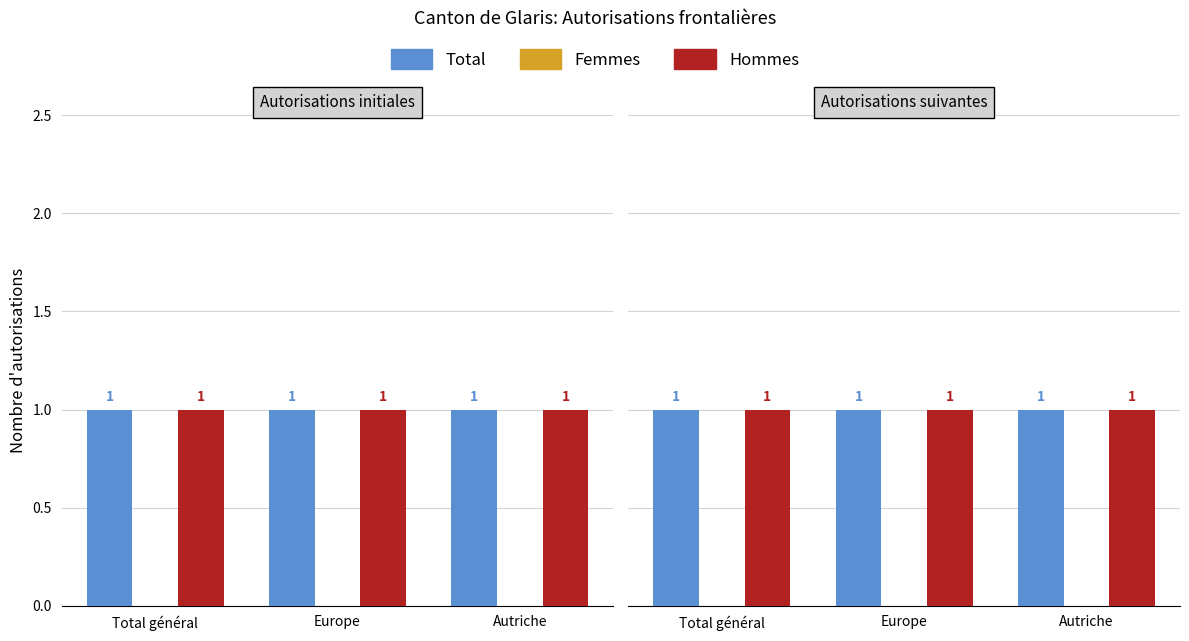

True or false: Femmes has a value of 0 at Total général.

True